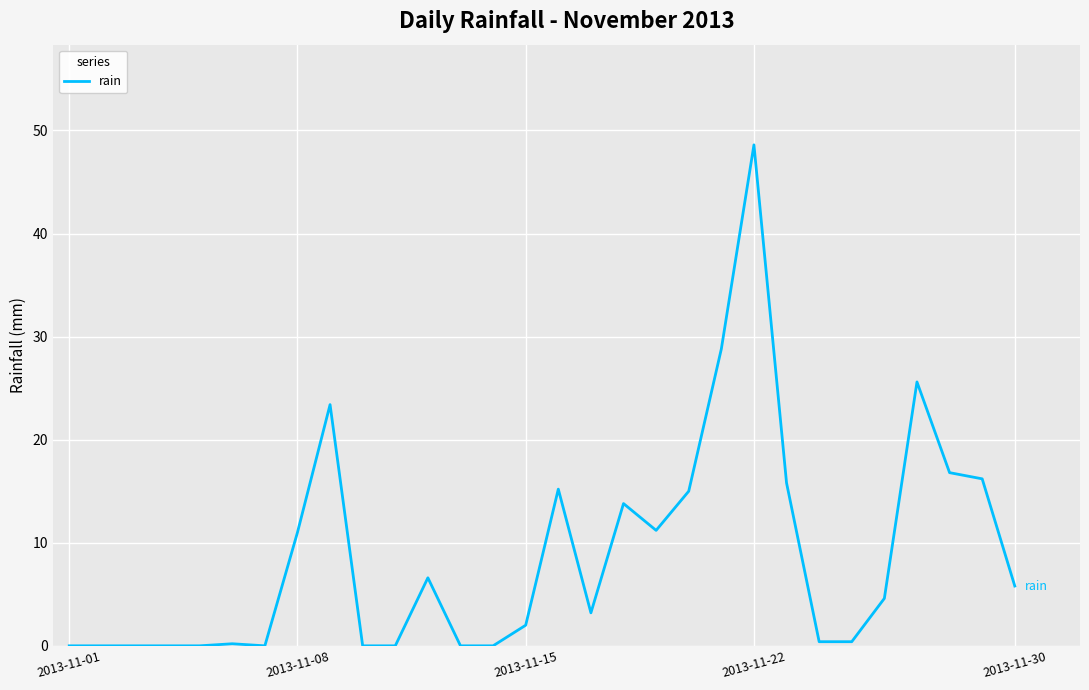

What is the difference between the maximum and minimum values?

48.6